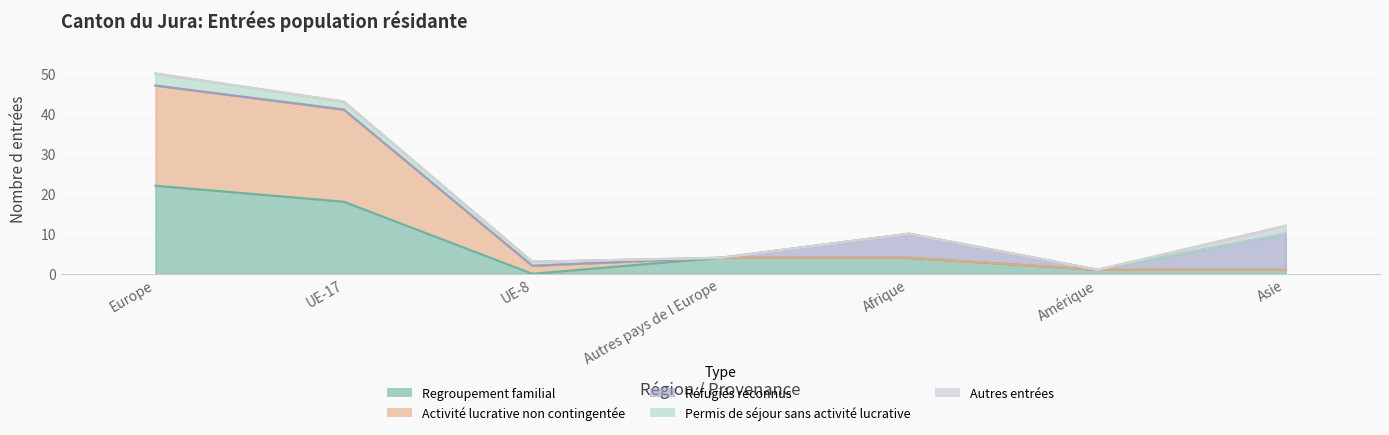

How many Autres entrées values are between 0 and 1?

6